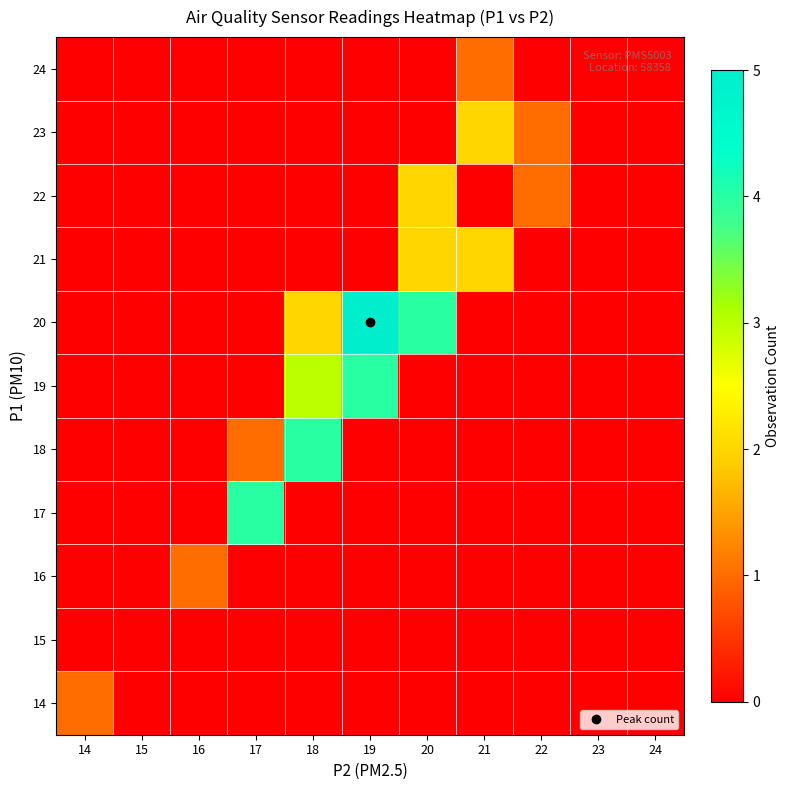

Which series has the largest range (max minus min)?

20